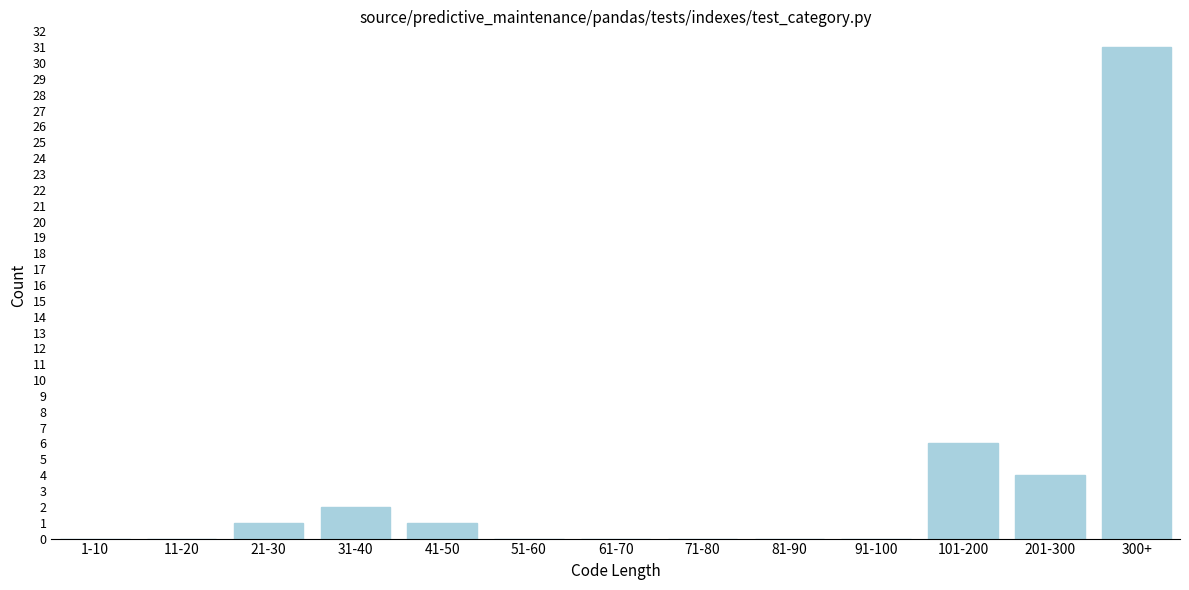

Reading right to left, extract all data points from this chart.

300+=31	201-300=4	101-200=6	91-100=0	81-90=0	71-80=0	61-70=0	51-60=0	41-50=1	31-40=2	21-30=1	11-20=0	1-10=0